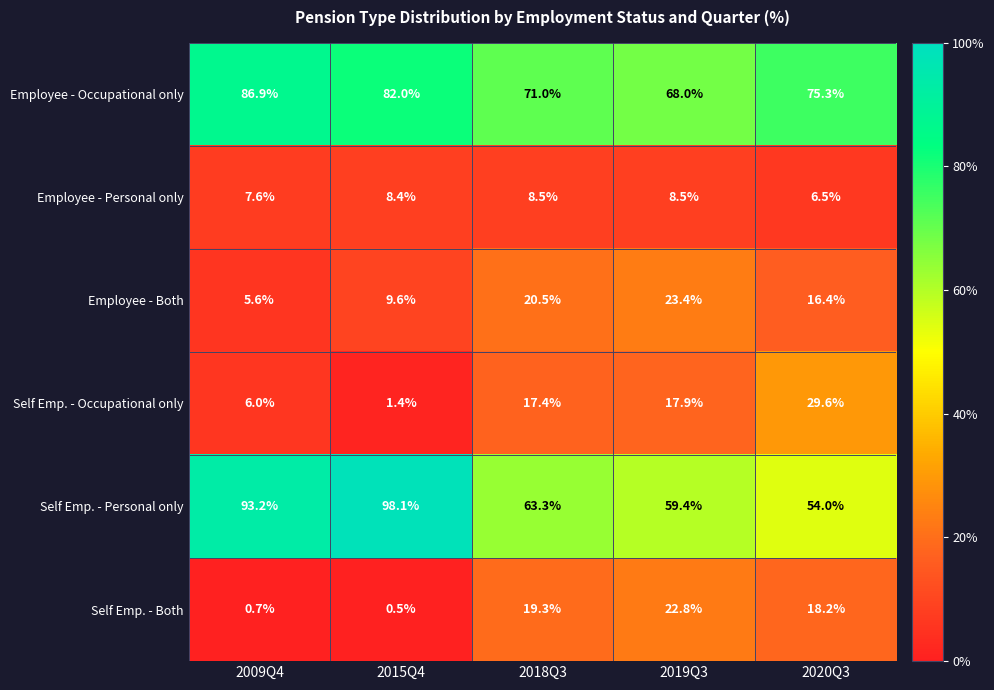

What is the difference between the maximum and minimum values in the Self Emp. - Personal only series?

44.1